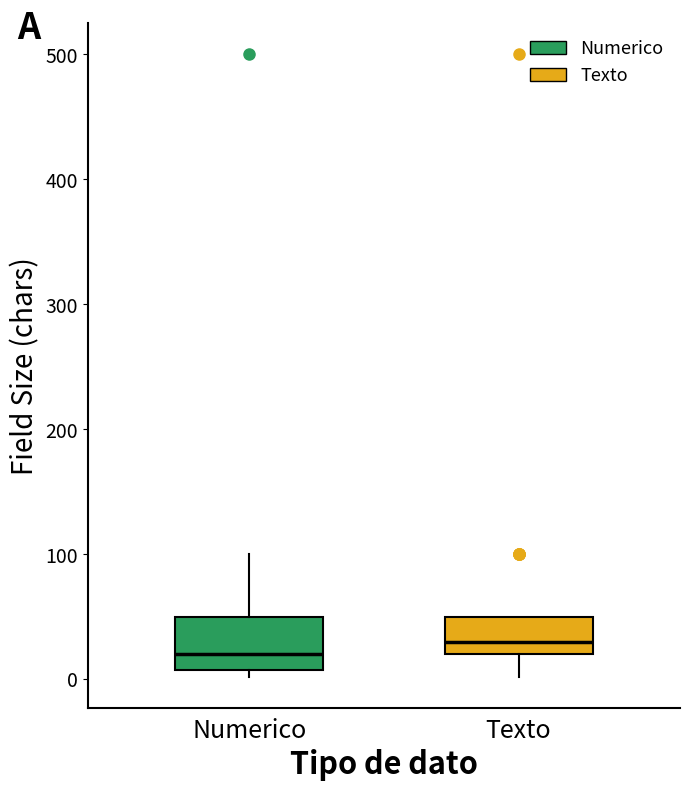

Reading left to right, transcribe this box plot: for each box, give where its median line is, the range the box spans, and where its two whiskers end, as read against the y-axis. The values are not printed on the chart, so give them approximately, as read against the axis.

Numerico: median 20, box 10 to 50, whiskers 0 to 100
Texto: median 30, box 20 to 50, whiskers 0 to 50